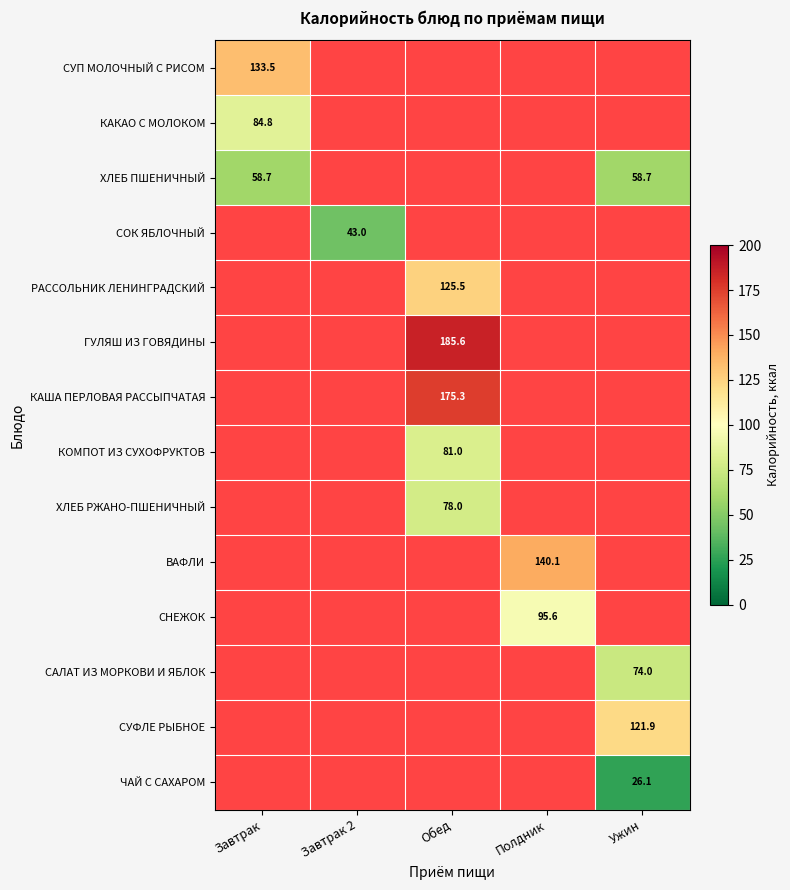

Is it true that ХЛЕБ ПШЕНИЧНЫЙ equals 58.7 at Ужин?

True